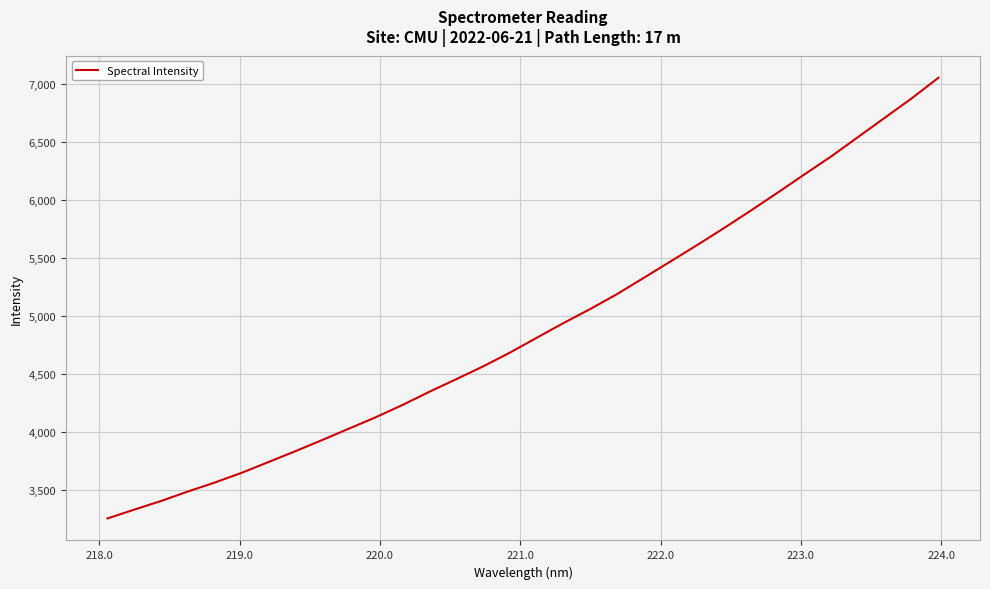

What is the greatest value displayed?

7054.4